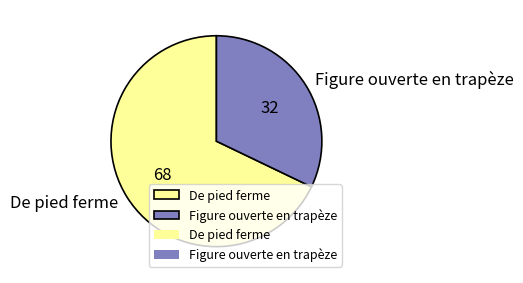

Rank the categories by value from lowest to highest.

Figure ouverte en trapèze, De pied ferme